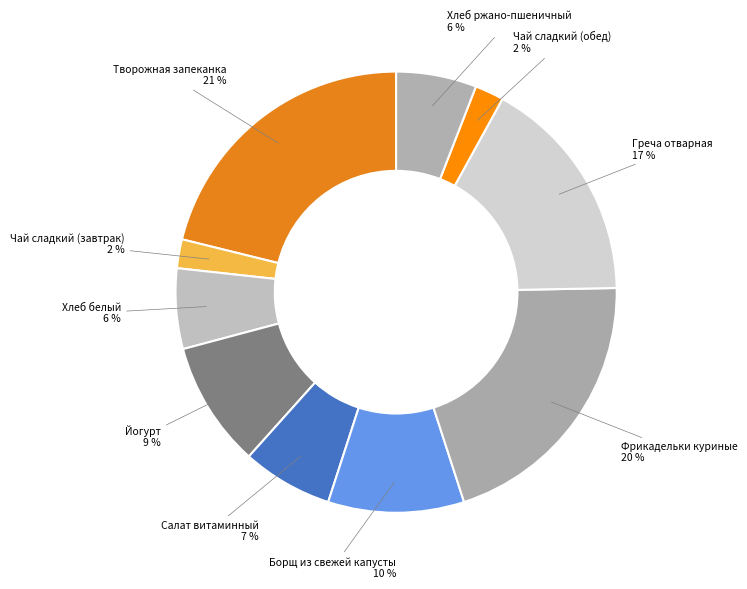

How many segments does this pie chart have?

10